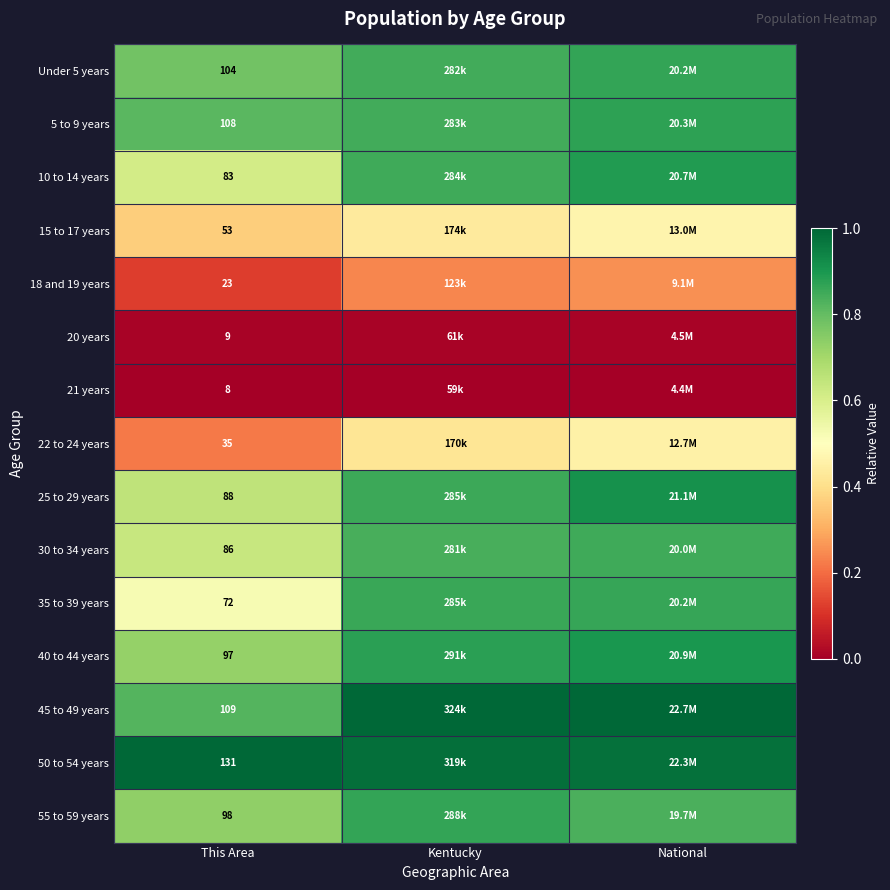

At which category is the sum across all series the highest?

National